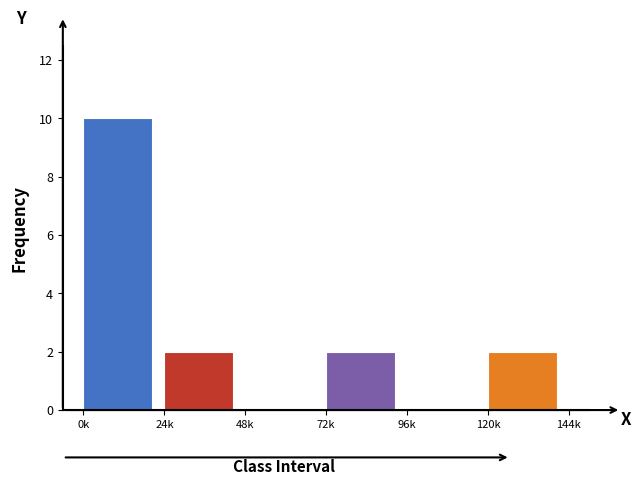

Reading left to right, list all the values displayed in this chart.

0k=10	24k=2	48k=0	72k=2	96k=0	120k=2